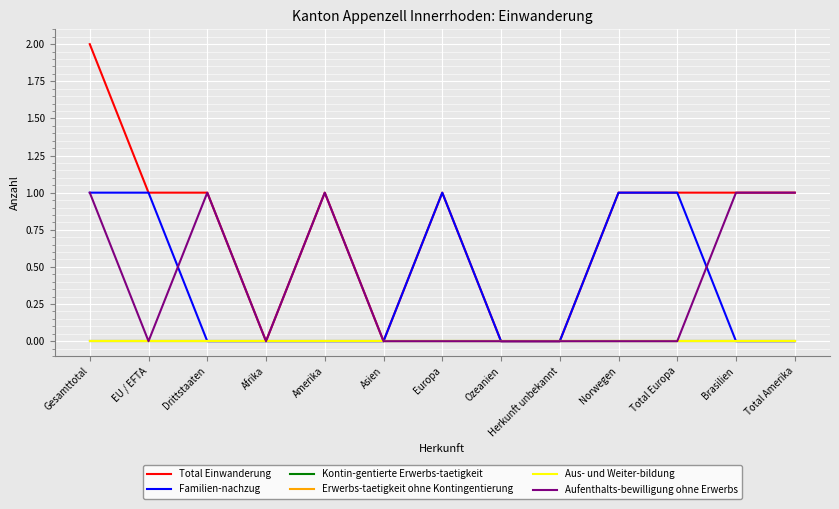

How many interior local peaks does the Familien-nachzug series have?

1